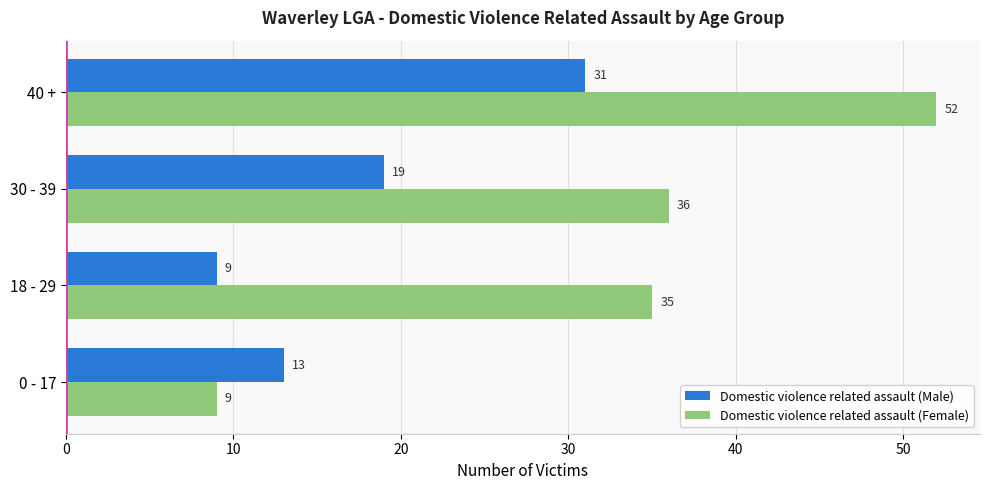

List the labels in order of Domestic violence related assault (Female) value, smallest first.

0 - 17, 18 - 29, 30 - 39, 40 +